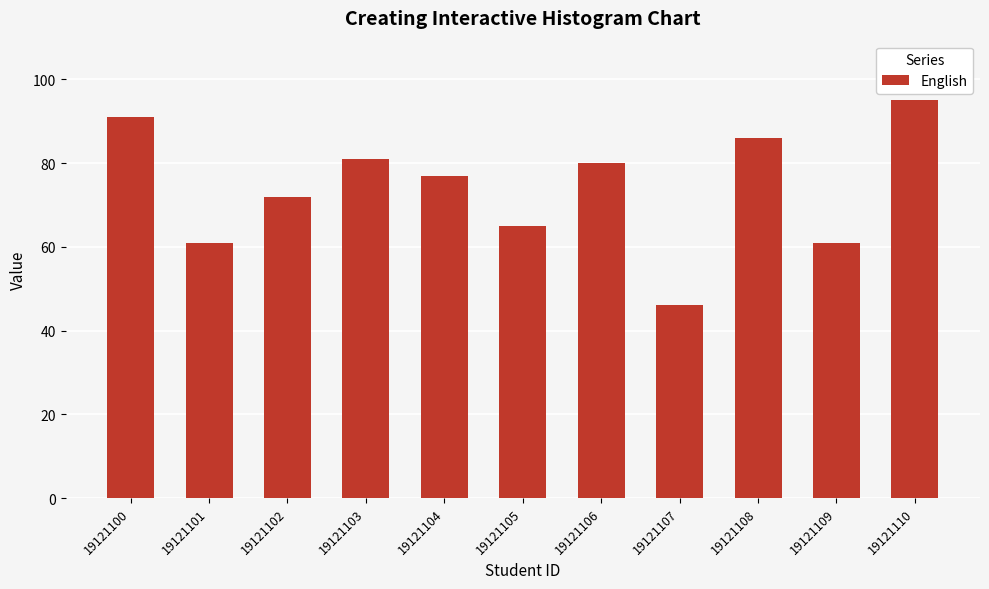

Approximately how many times larger is the value at 19121107 compared to 19121101?

0.8